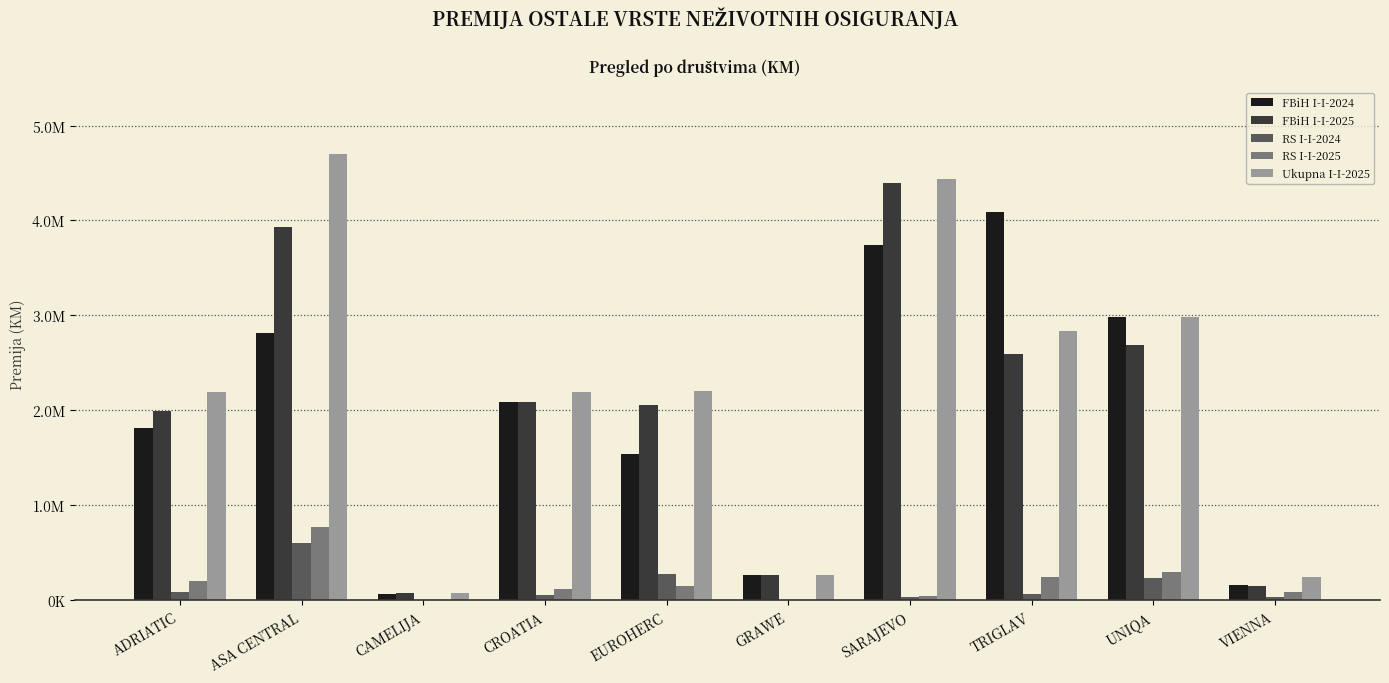

What are all the series names shown in the legend?

FBiH I-I-2024, FBiH I-I-2025, RS I-I-2024, RS I-I-2025, Ukupna I-I-2025